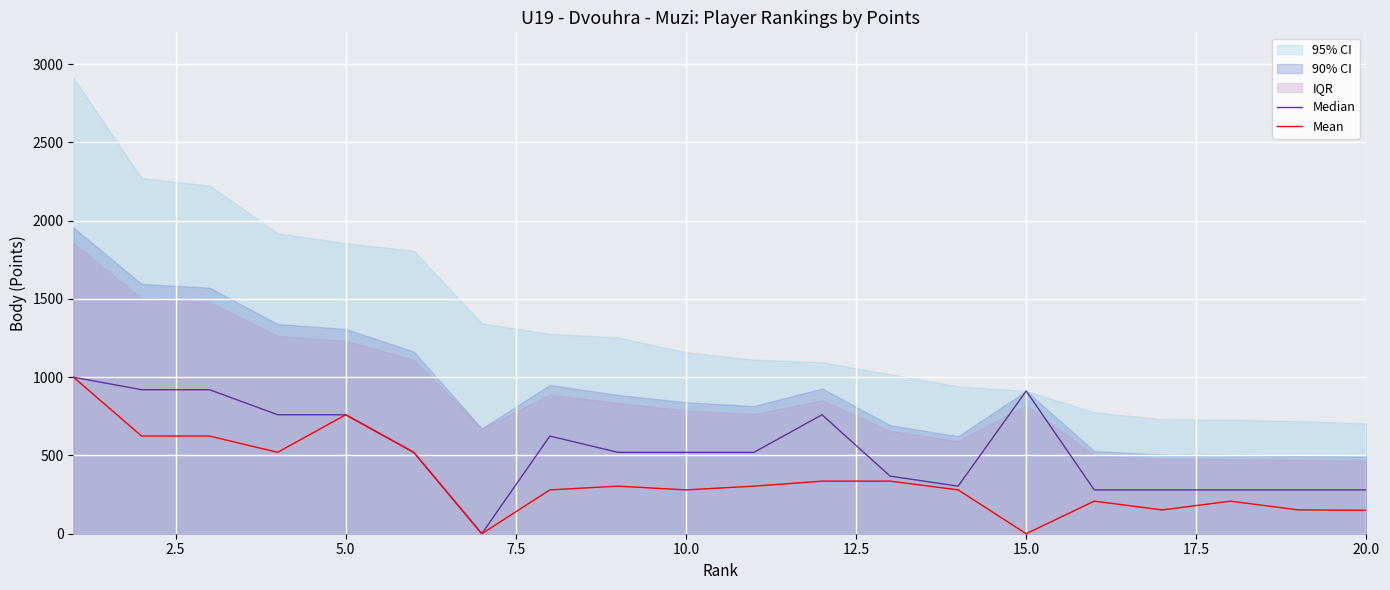

What is the difference between the maximum and minimum values in the Mean series?

1000